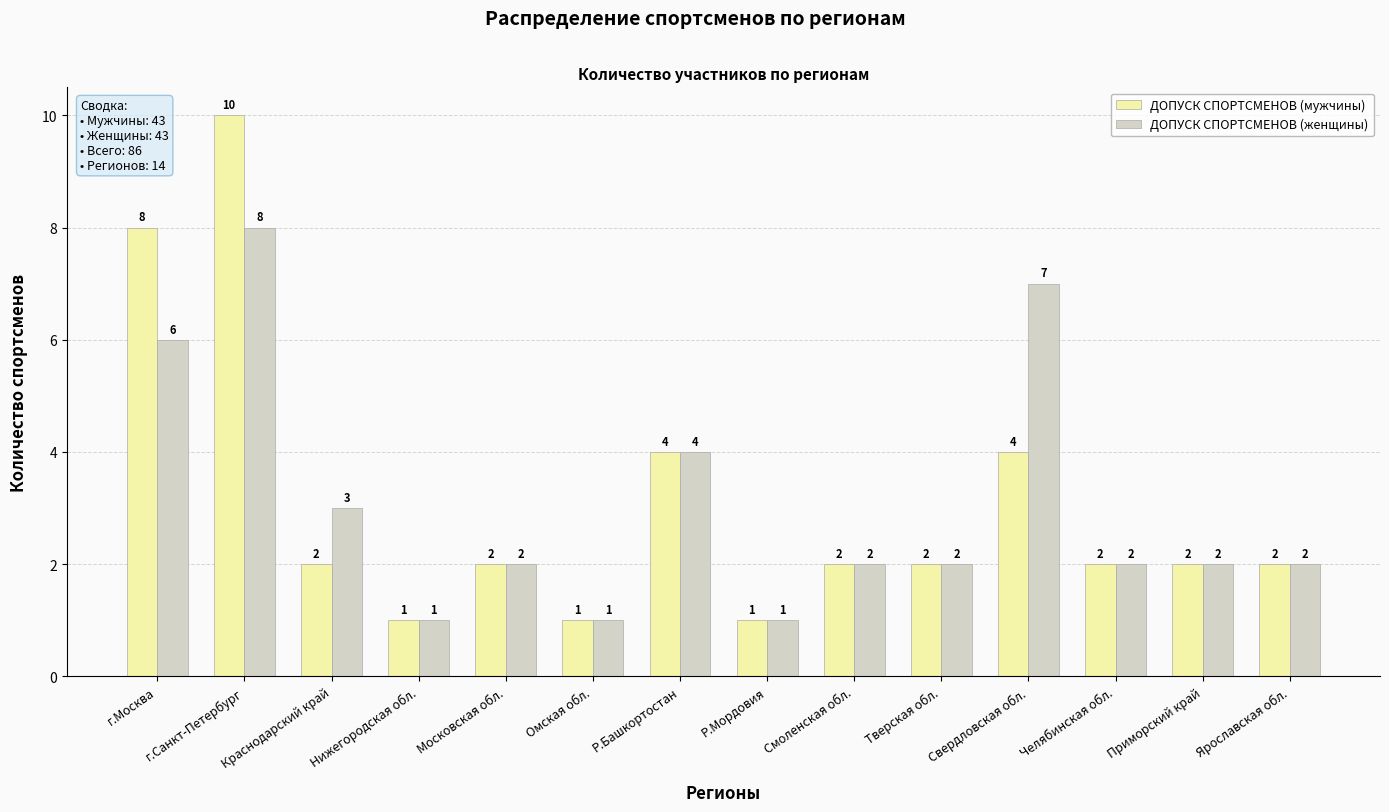

At which category is the sum across all series the highest?

г.Санкт-Петербург